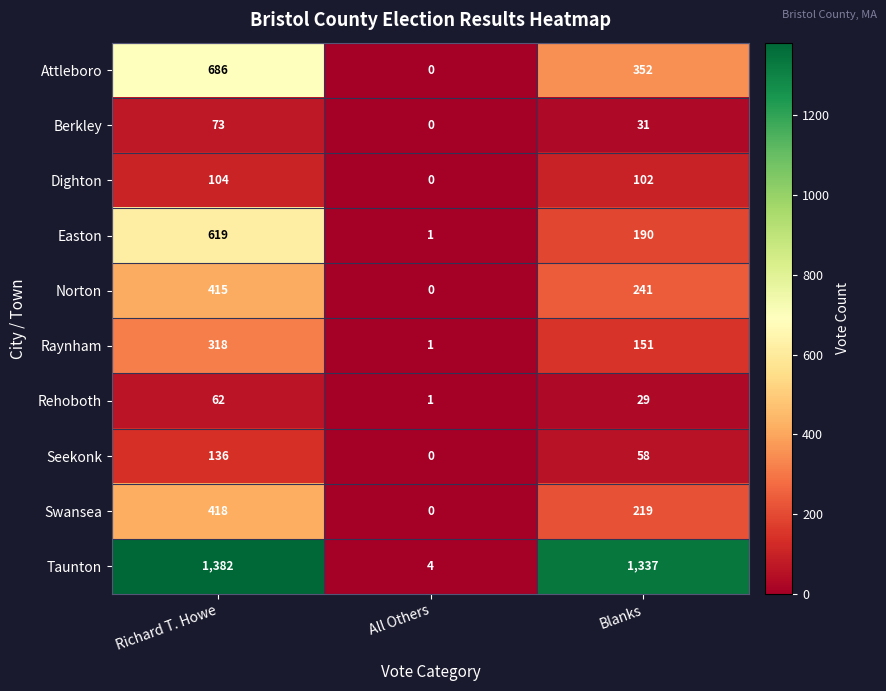

Which category has the lowest value across all series?

All Others